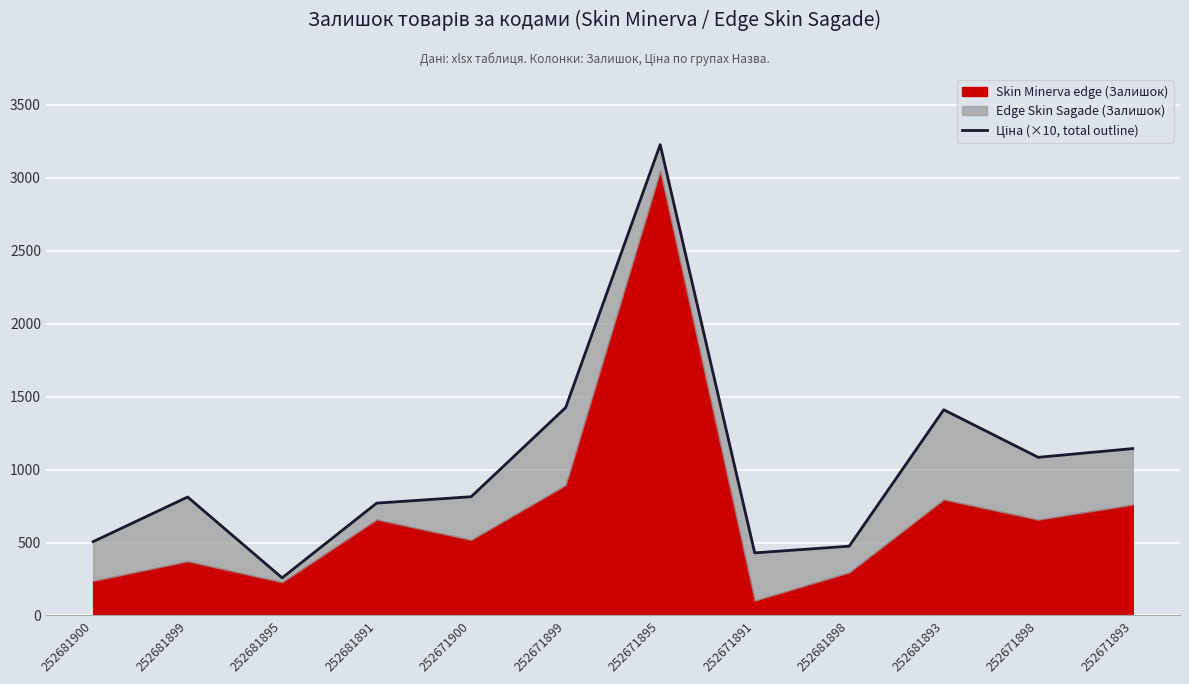

What is the difference between the maximum and minimum values?

2969